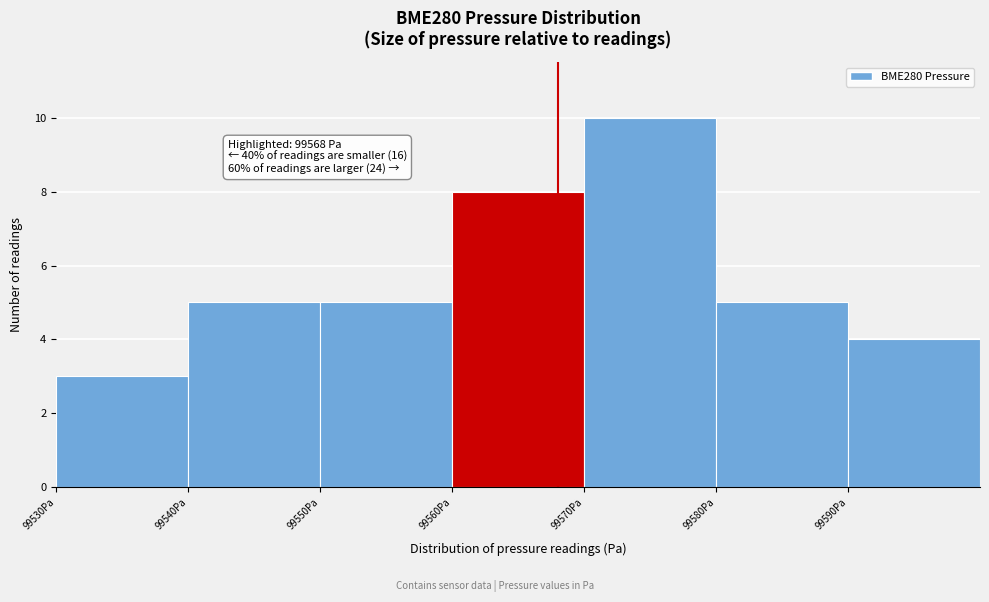

Which range on the x-axis has the tallest bar?

99570 to 99580